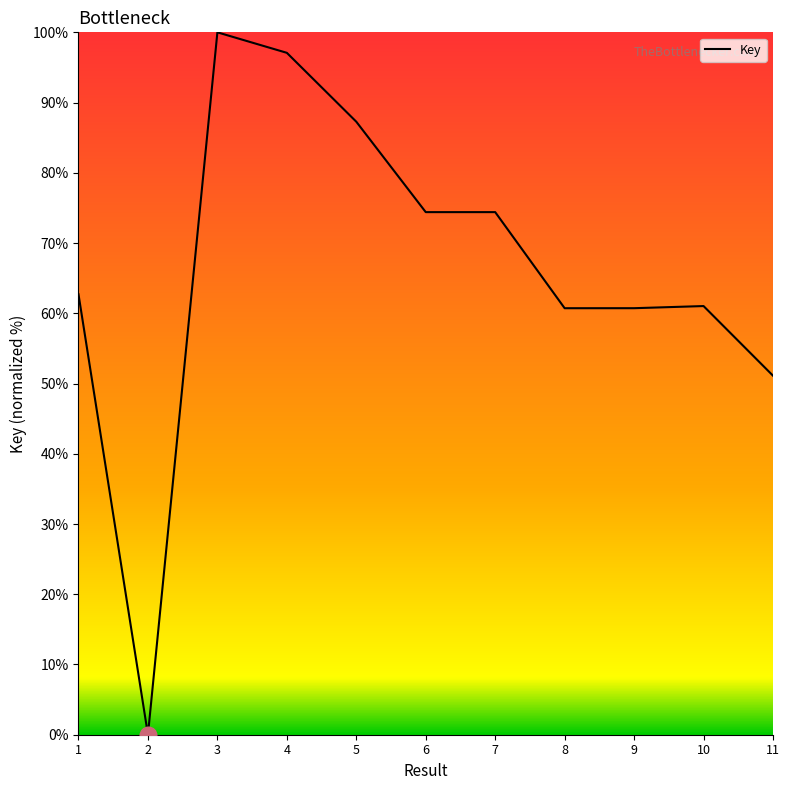

True or false: there are more than 1 points higher than both neighbors.

True